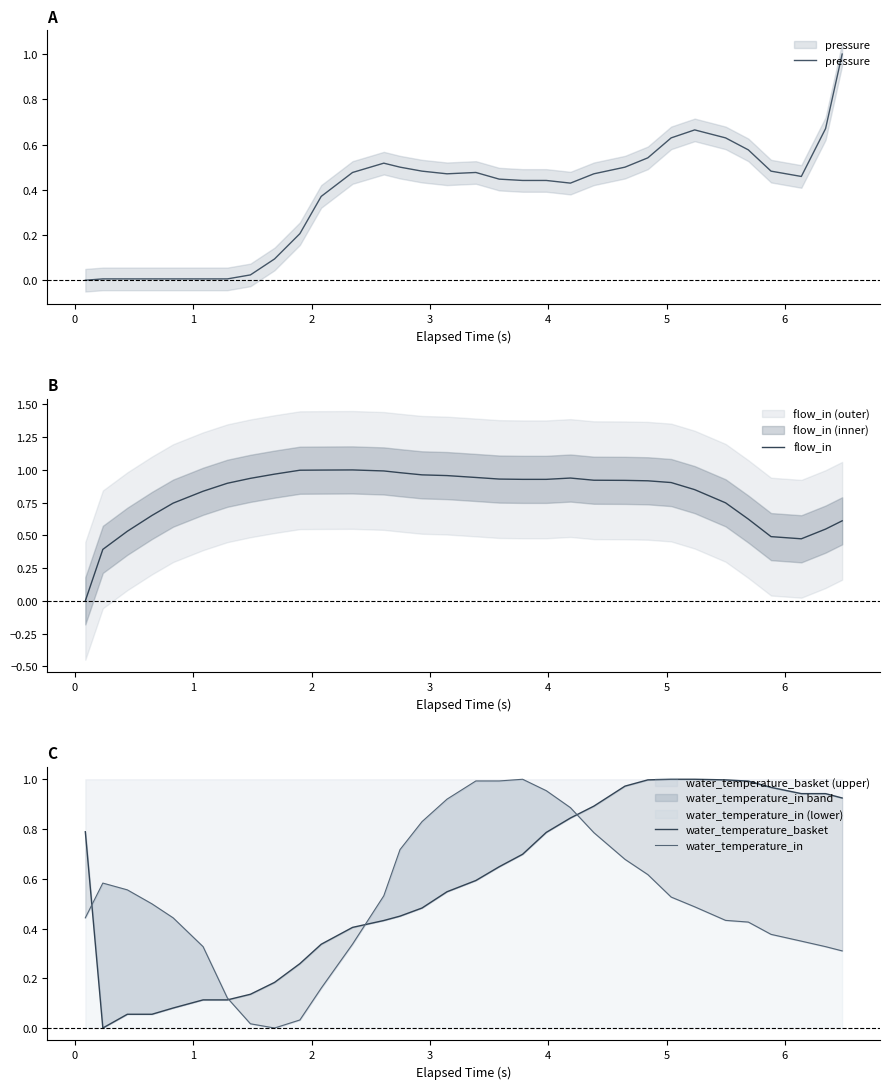

Is this an area chart (filled region under the line)?

No